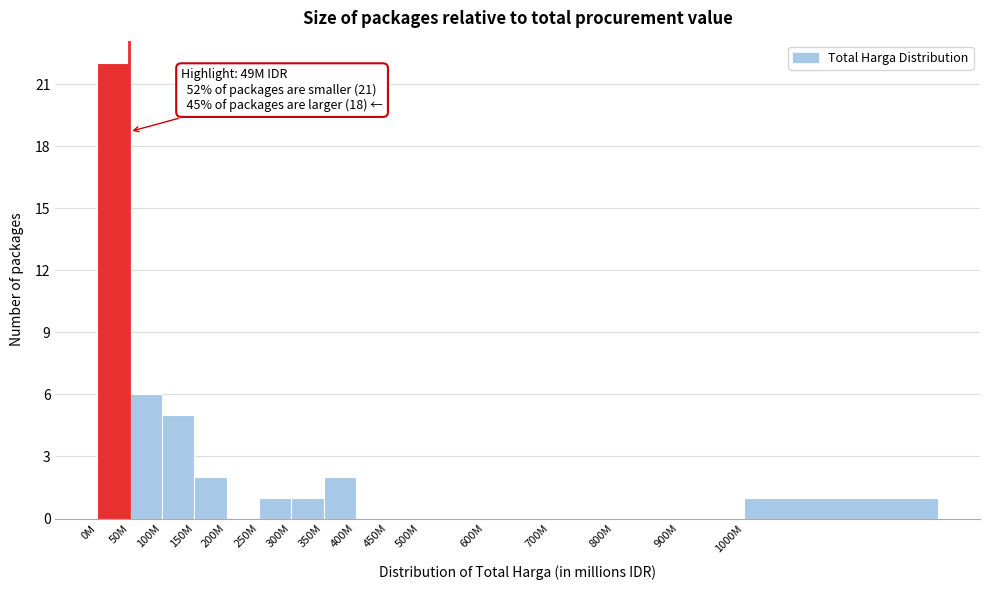

Reading left to right, extract all data points from this chart.

0M=22	50M=6	100M=5	150M=2	200M=0	250M=1	300M=1	350M=2	400M=0	450M=0	500M=0	600M=0	700M=0	800M=0	900M=0	1000M=1